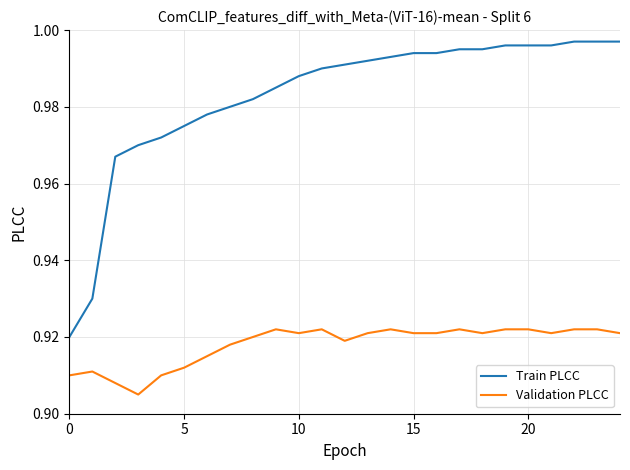

True or false: Validation PLCC and Train PLCC intersect in this chart.

False